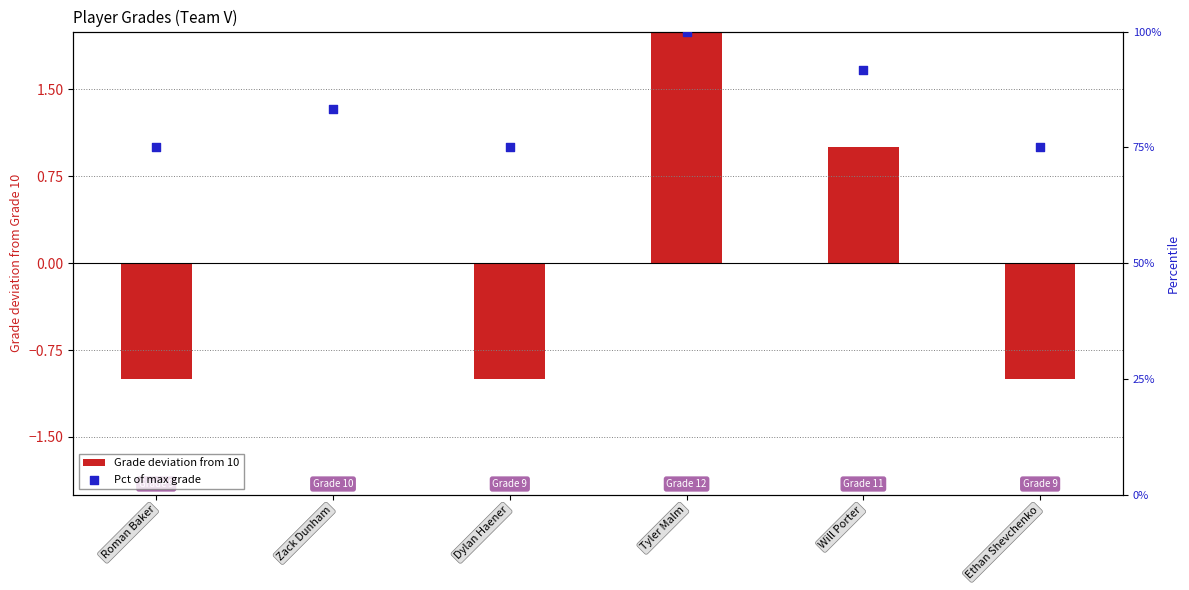

Which series has the largest Y range (max minus min)?

Pct of max grade